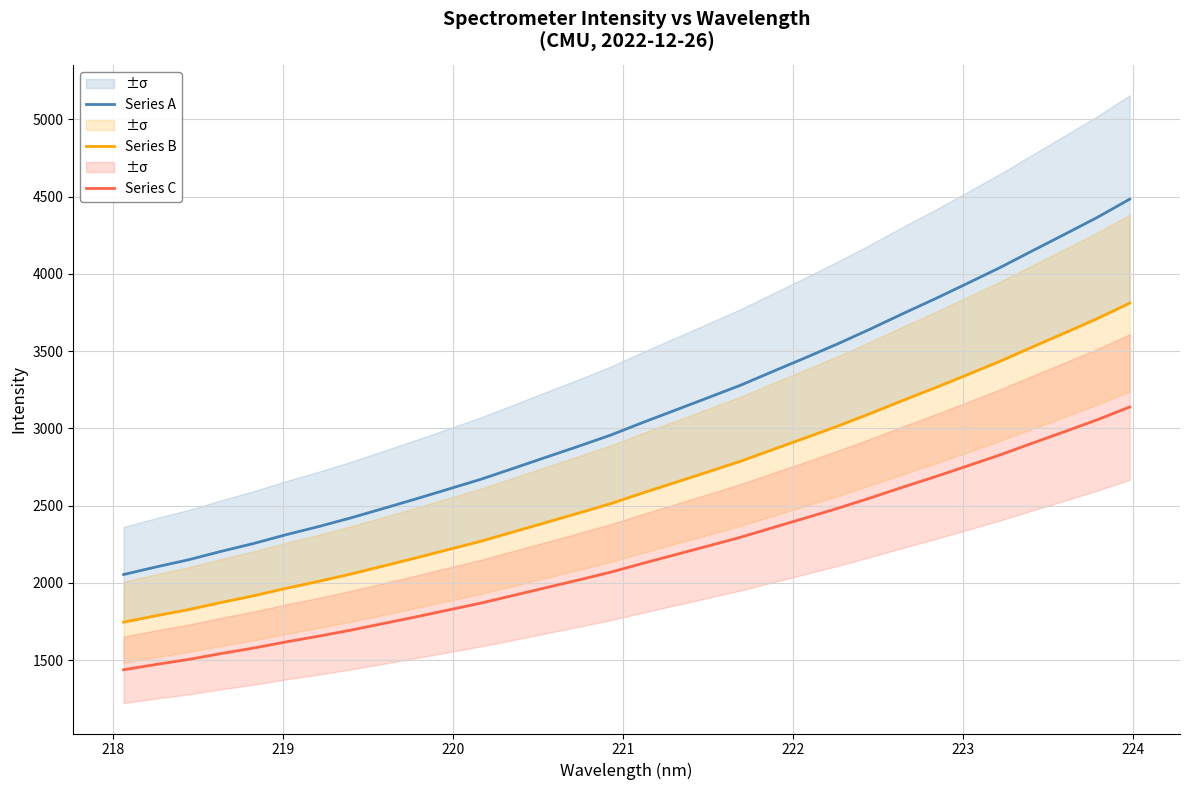

What is the sum of all Series A values?

99043.0